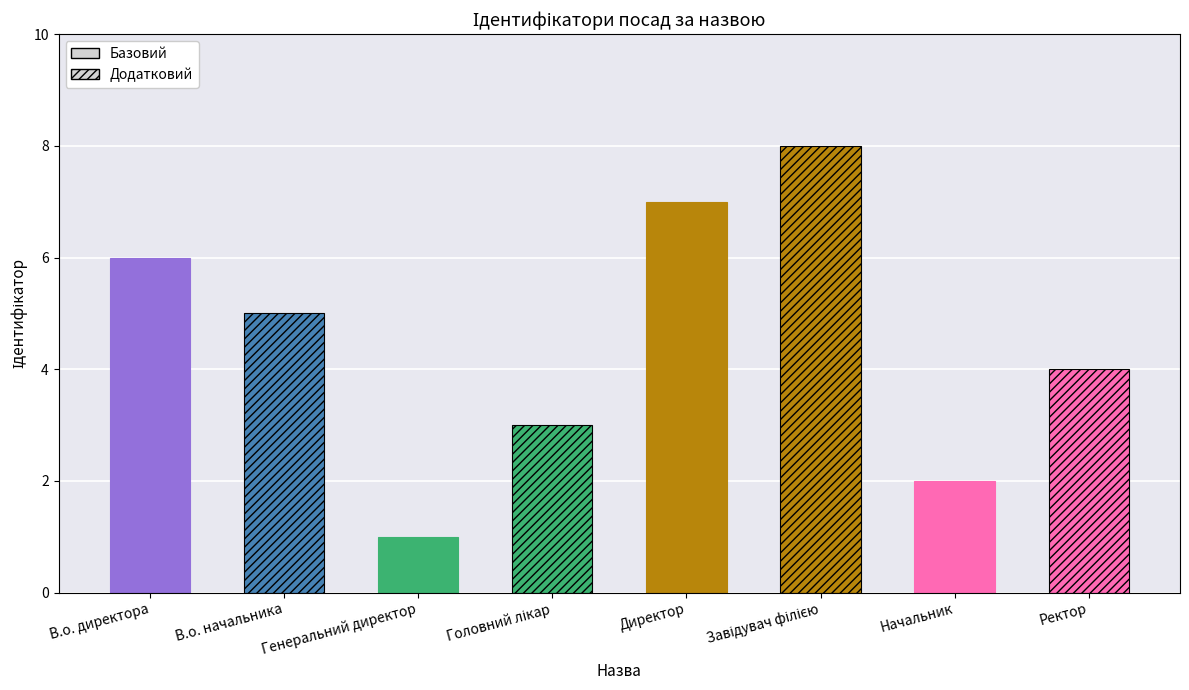

What is the label of the 3rd bar from the right?

Завідувач філією